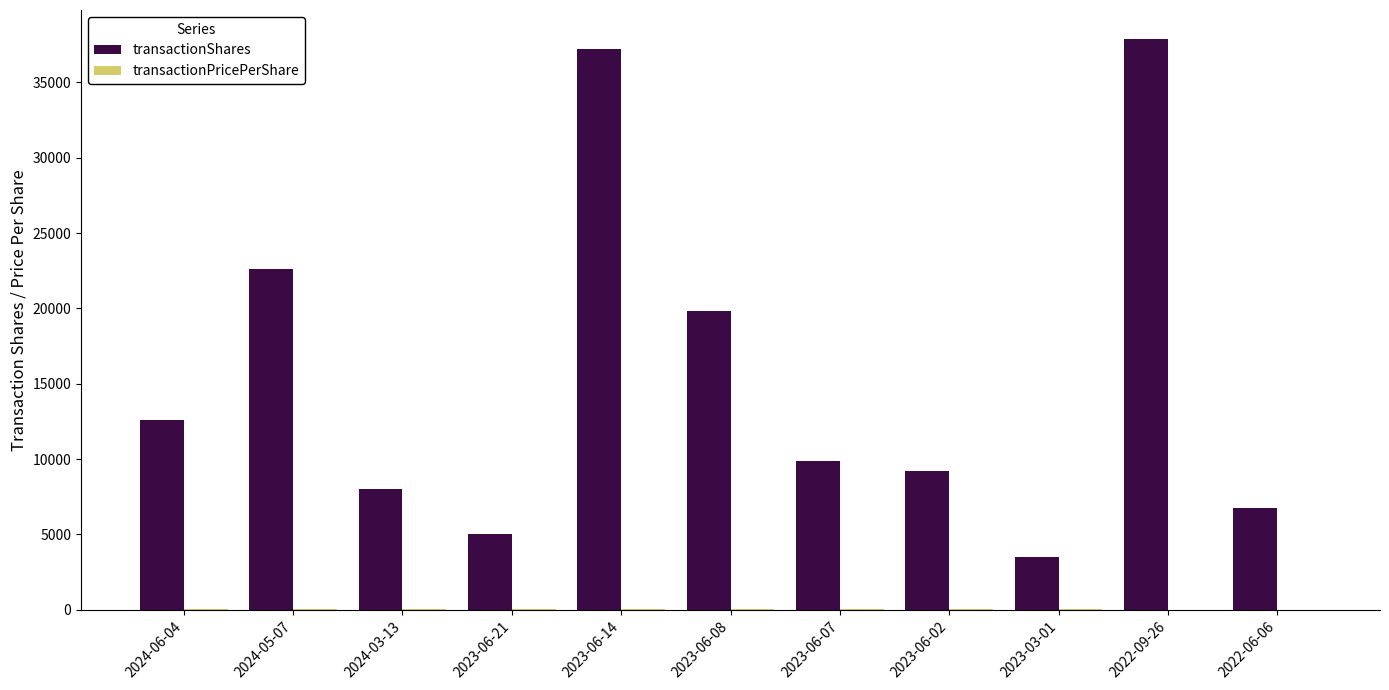

Which series has the largest total across all categories?

transactionShares